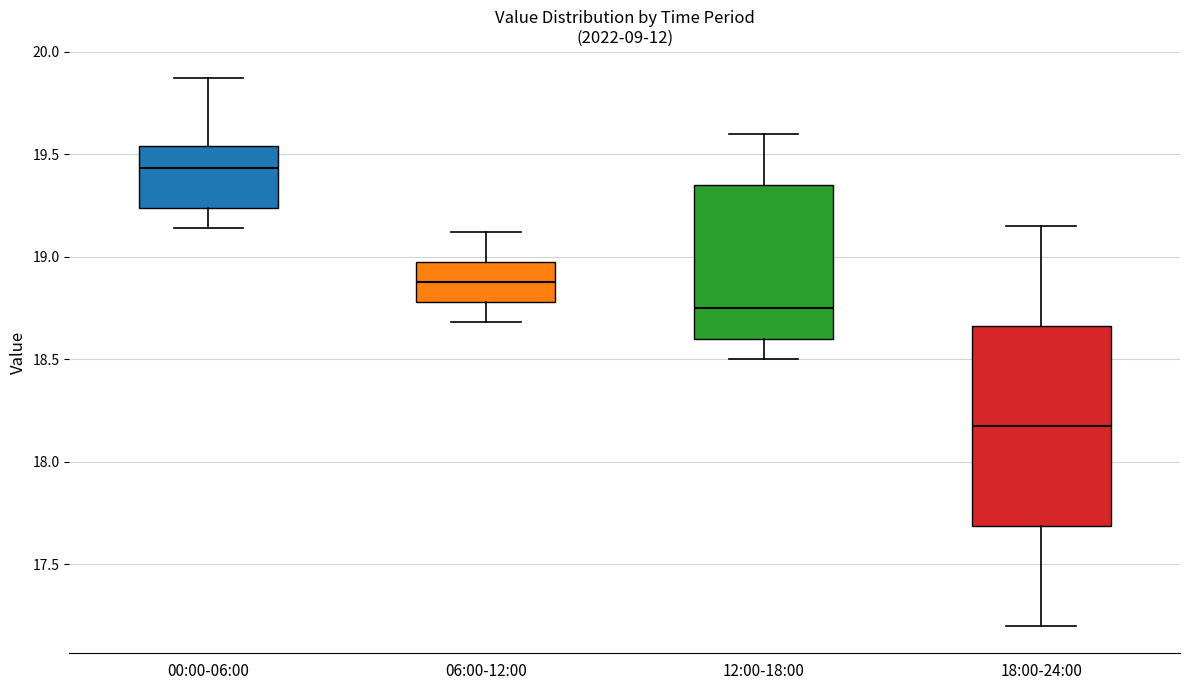

Where is the lower edge of the box for 12:00-18:00 on the y-axis? The values are not printed on the chart, so give them approximately, as read against the axis.

18.60